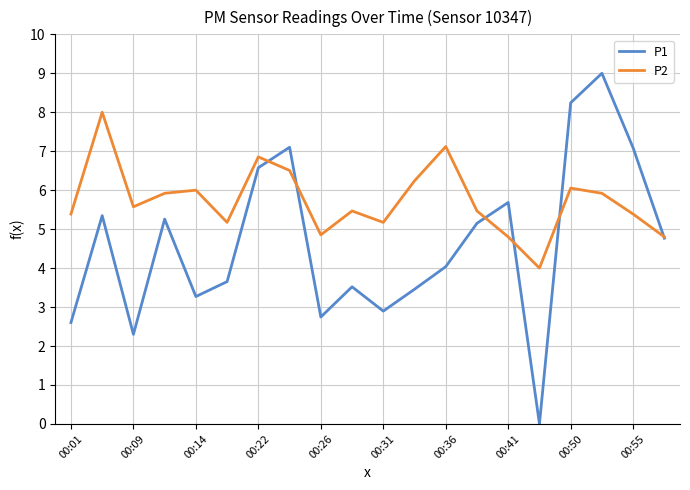

Which series has the largest range (max minus min)?

P1